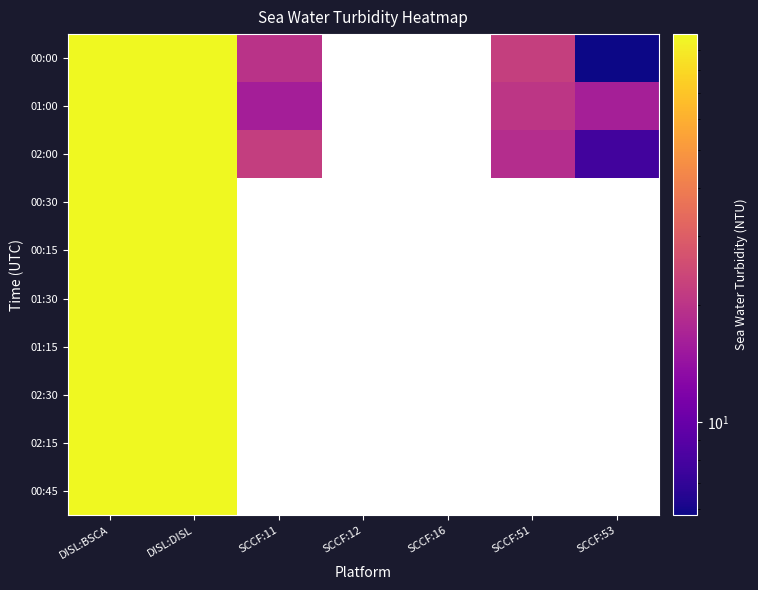

What is the minimum value shown in the chart?

5.8